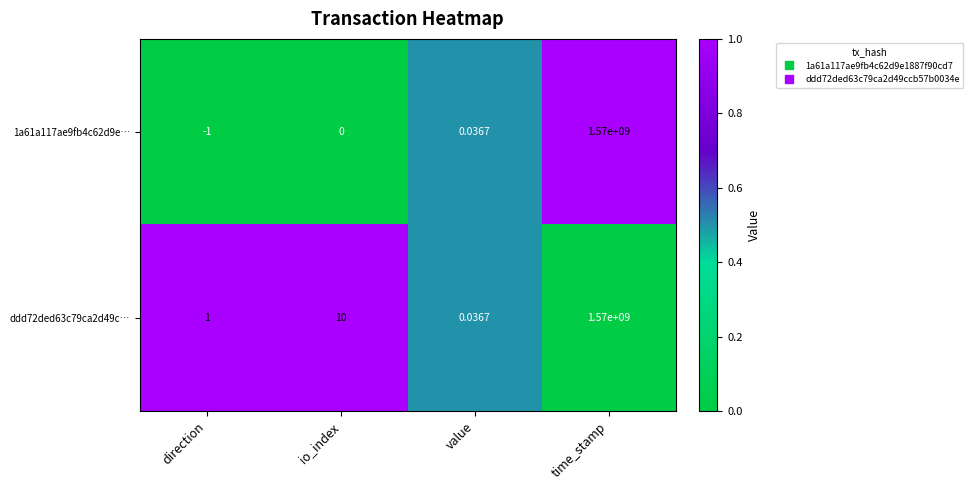

Where is 1a61a117ae9fb4c62d9e… nearest to the value 784999999?

value